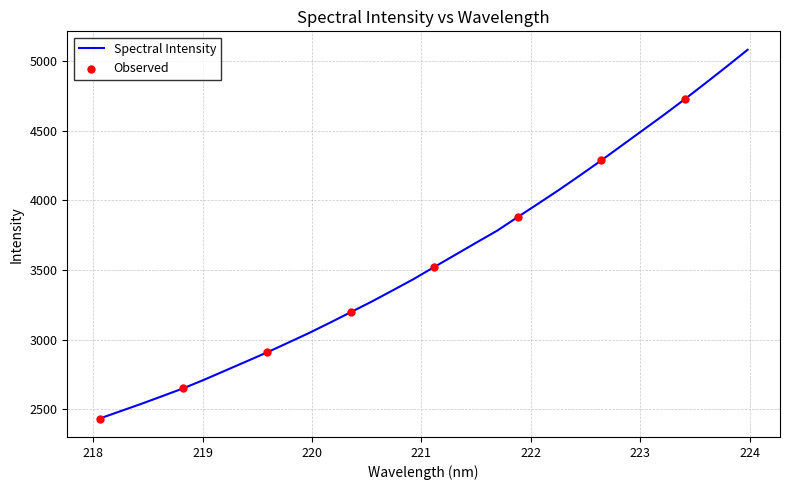

What is the maximum value shown in the chart?

5080.0